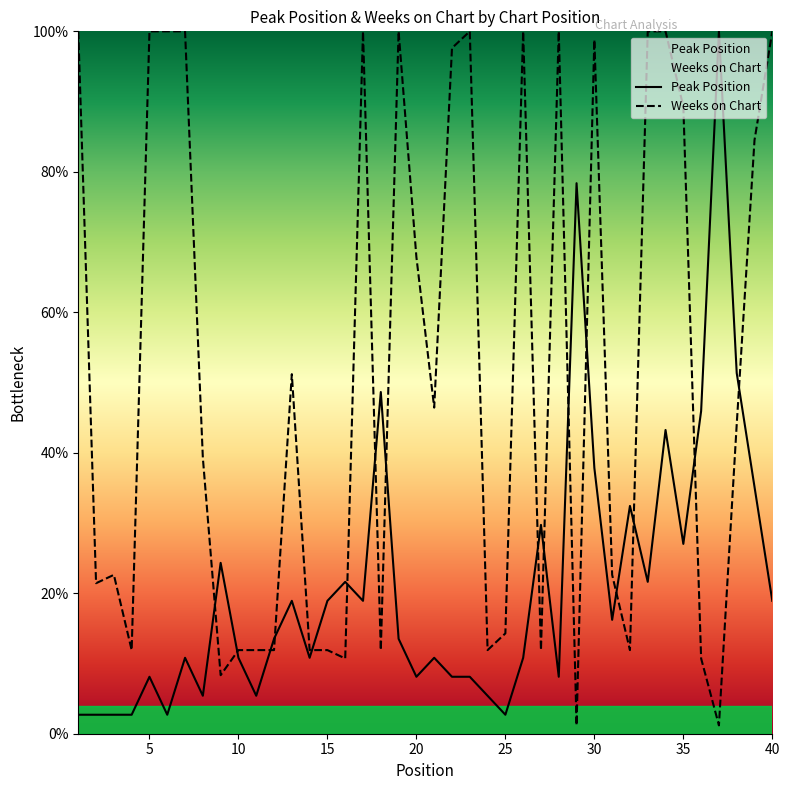

What is the maximum value shown in the chart?

100.0